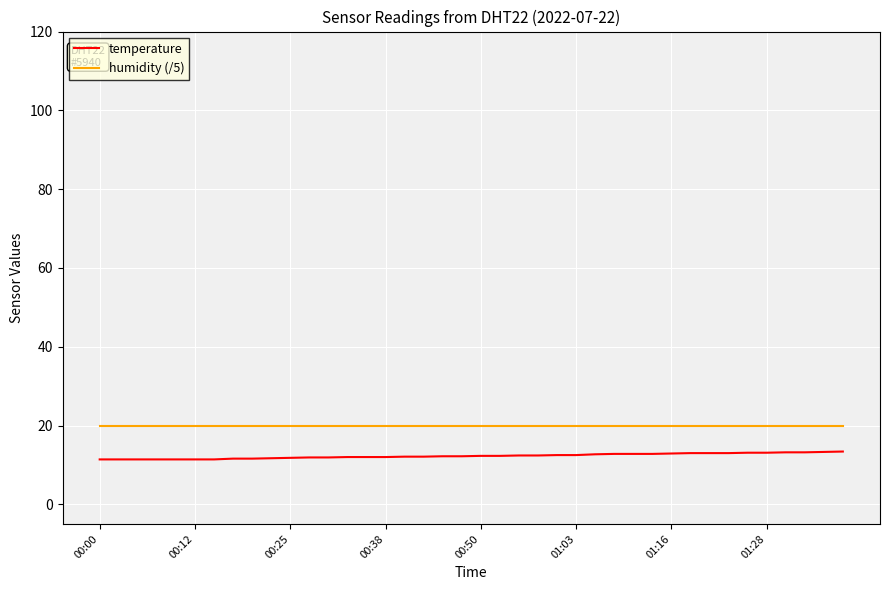

Does the chart display data point markers on the line(s)?

No